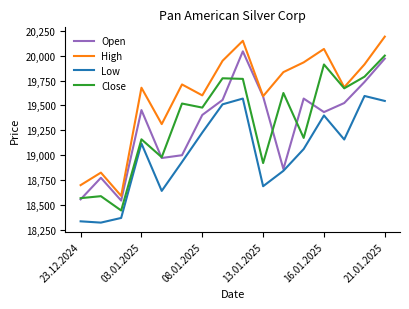

In Close, how many points are lower than both neighbors (excluding endpoints)?

6